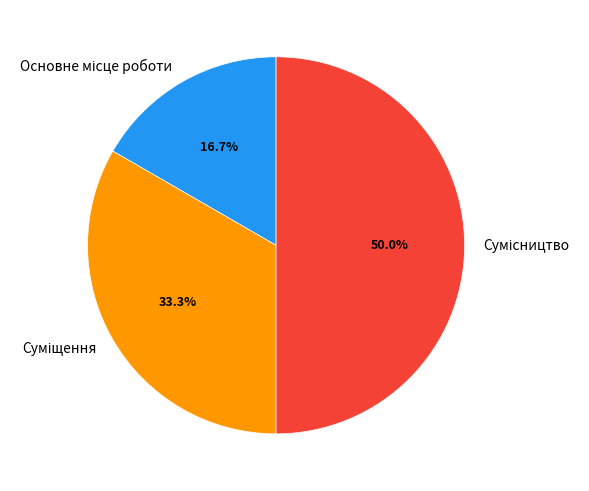

Is it true that Основне місце роботи is 17% of the pie?

True